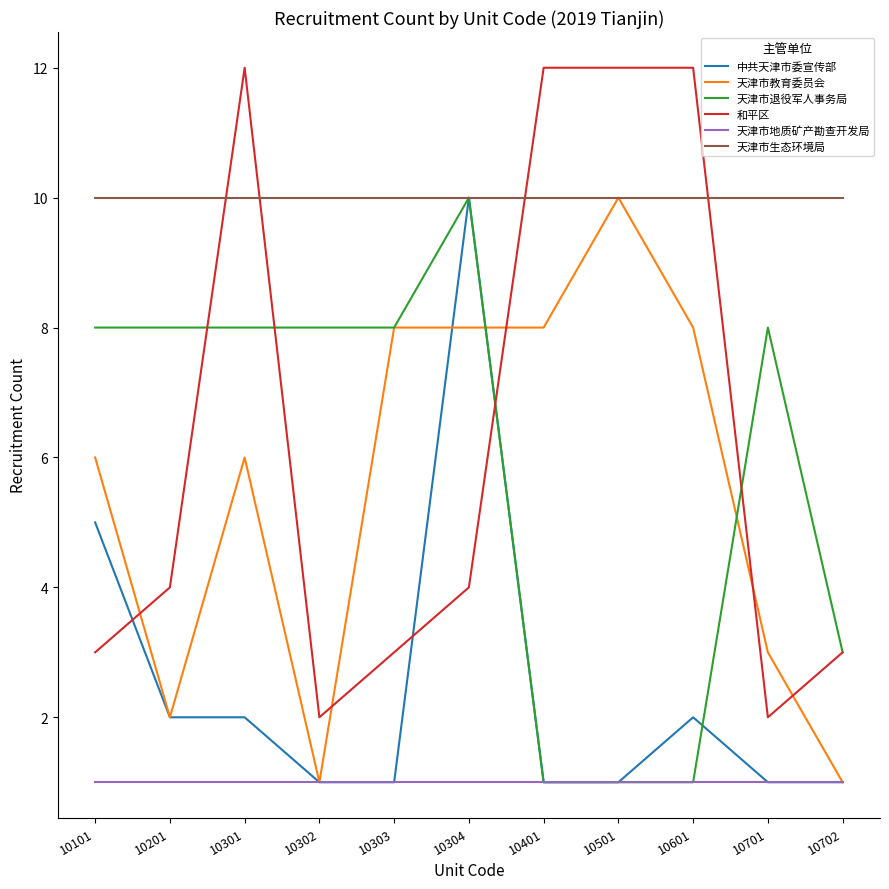

Which series ends up on top after the final intersection of 和平区 and 天津市教育委员会?

和平区